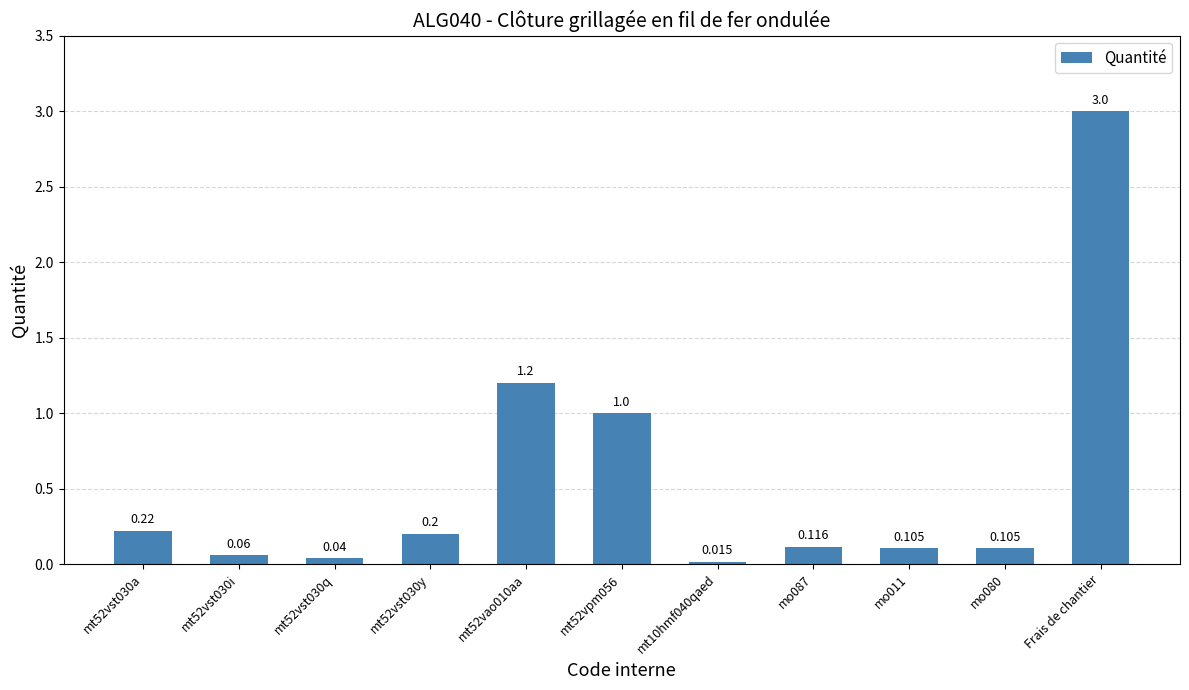

How many bars are there in total?

11